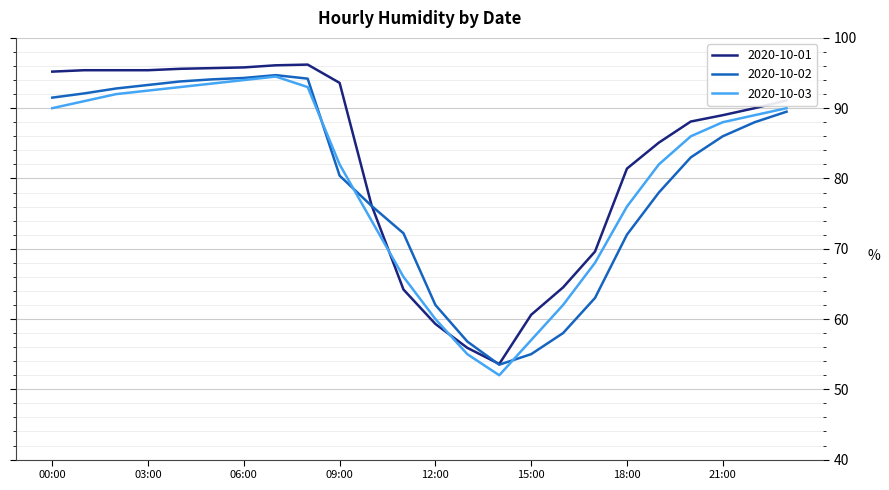

What is the smallest value displayed?

52.0